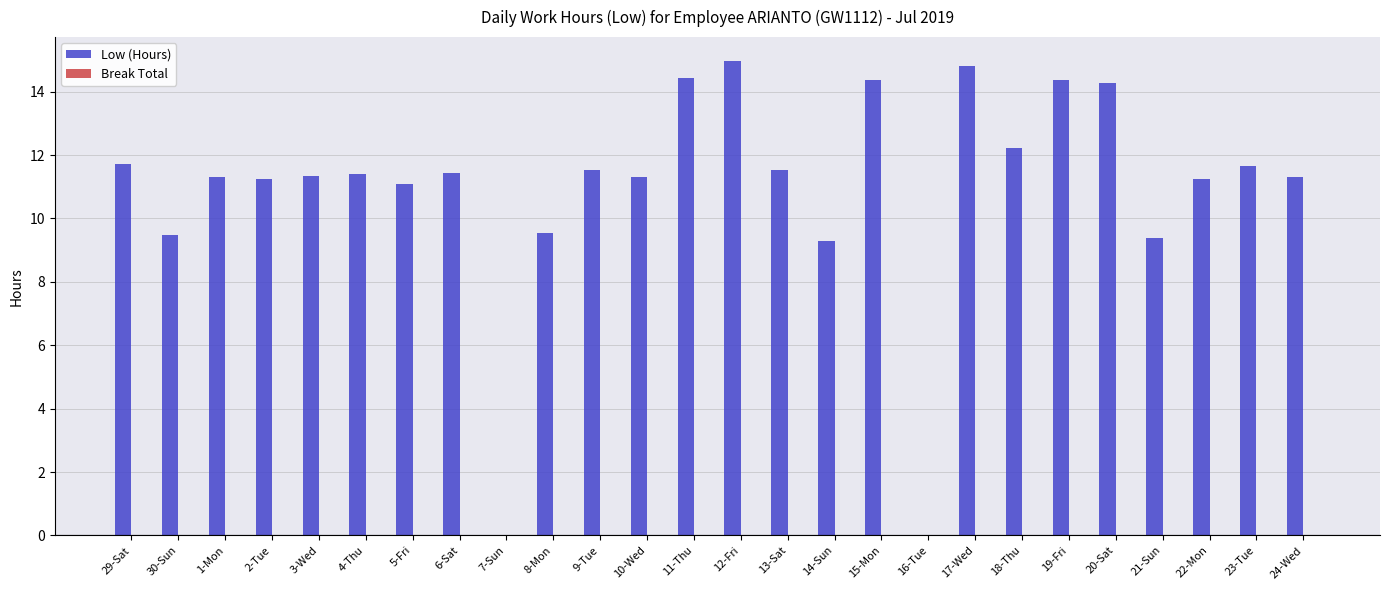

What is the change in value from 30-Sun to 9-Tue?

+2.1